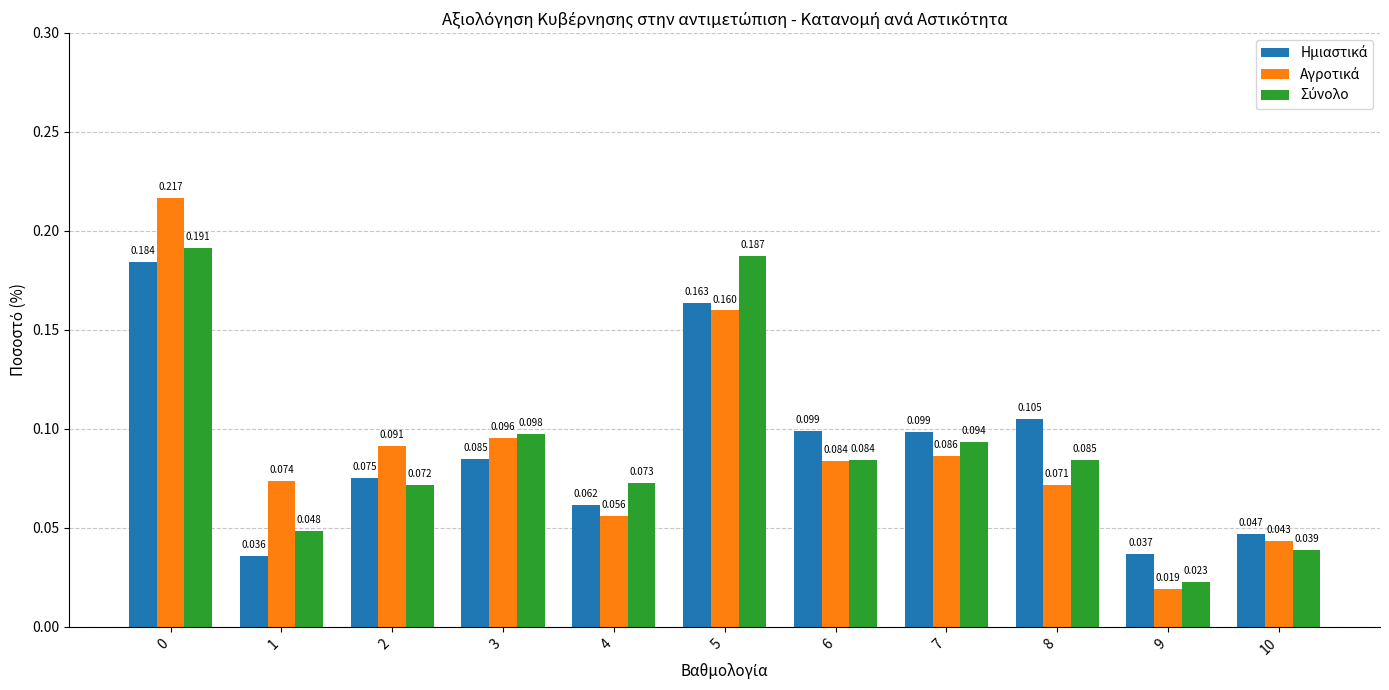

What is the total value across all series at 4?

0.2